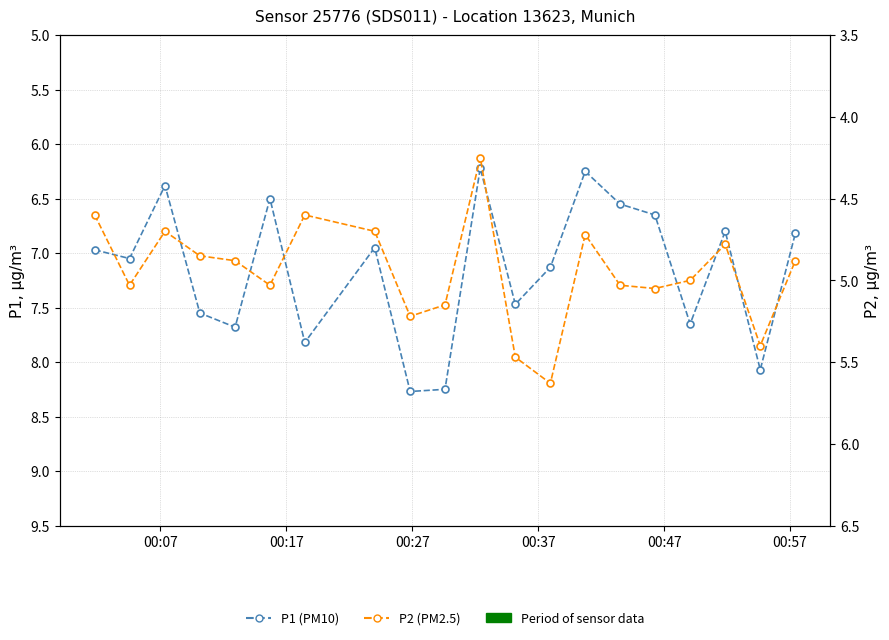

Which series has the widest spread of values?

P1